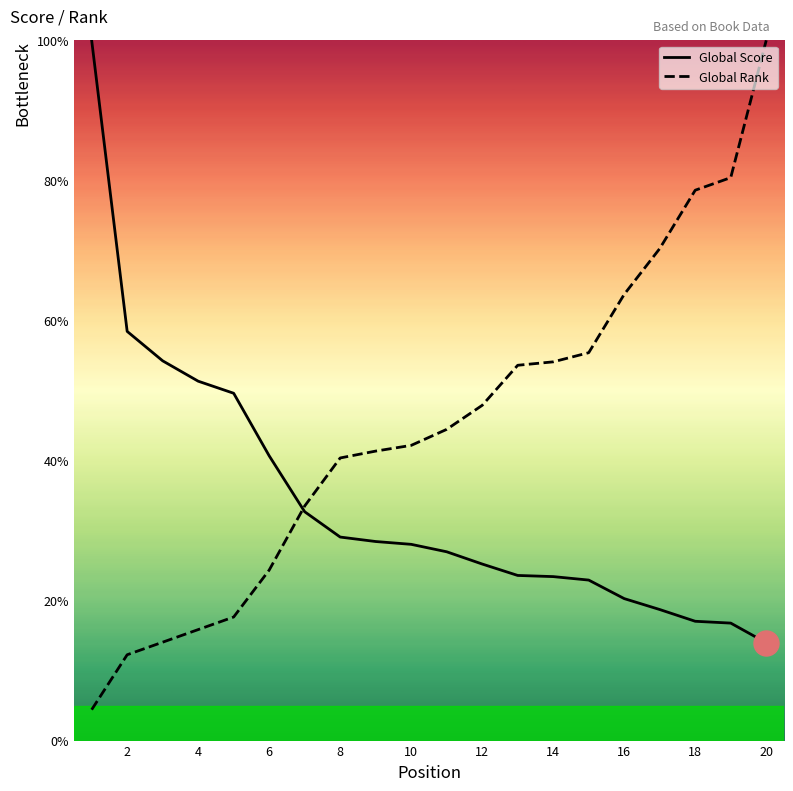

Which series has the widest spread of values?

Global Rank